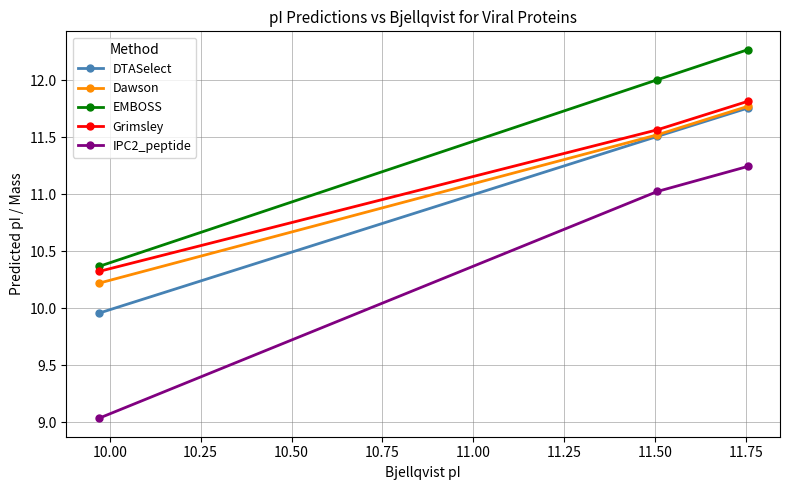

Which series has the largest range (max minus min)?

IPC2_peptide